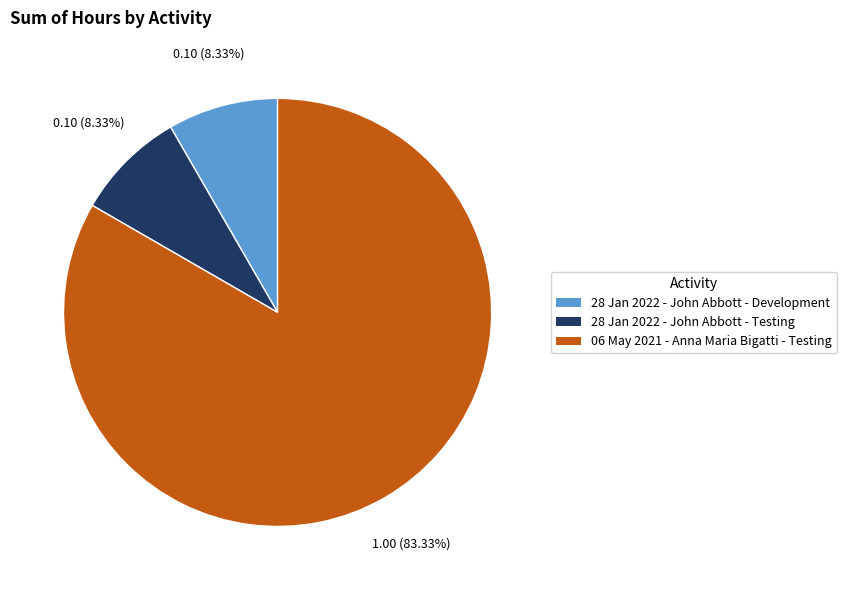

How much of the chart is everything except 28 Jan 2022 - John Abbott - Testing?

91.7%